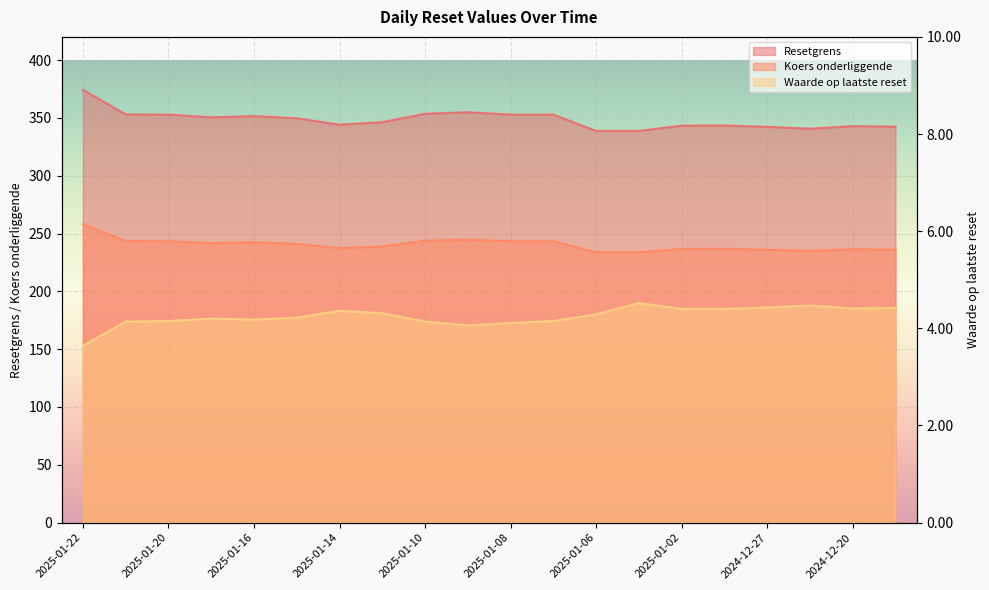

Which series has the largest total across all categories?

Resetgrens